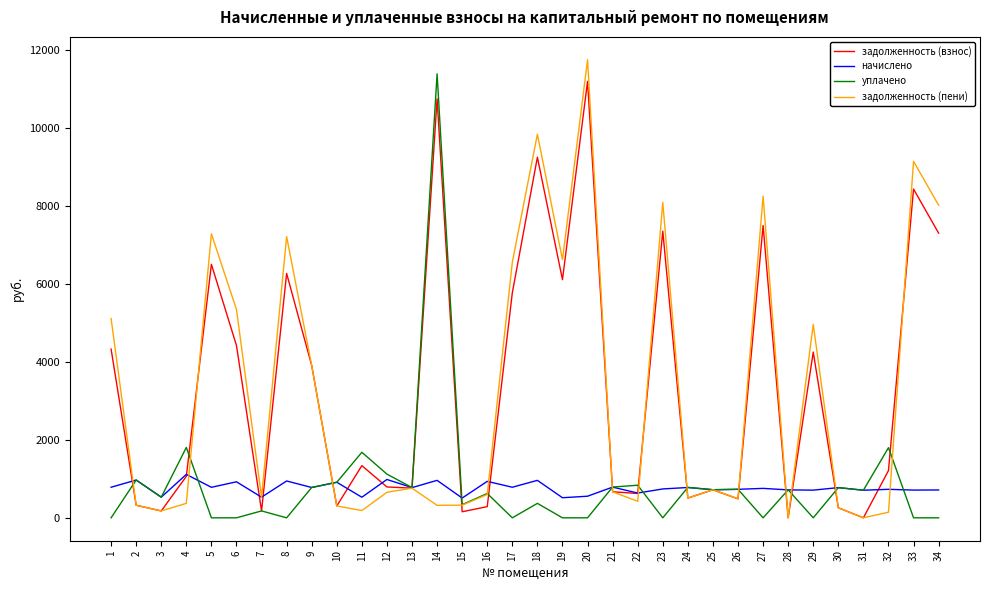

Which series changed the most between 31 and 34?

задолженность (пени)